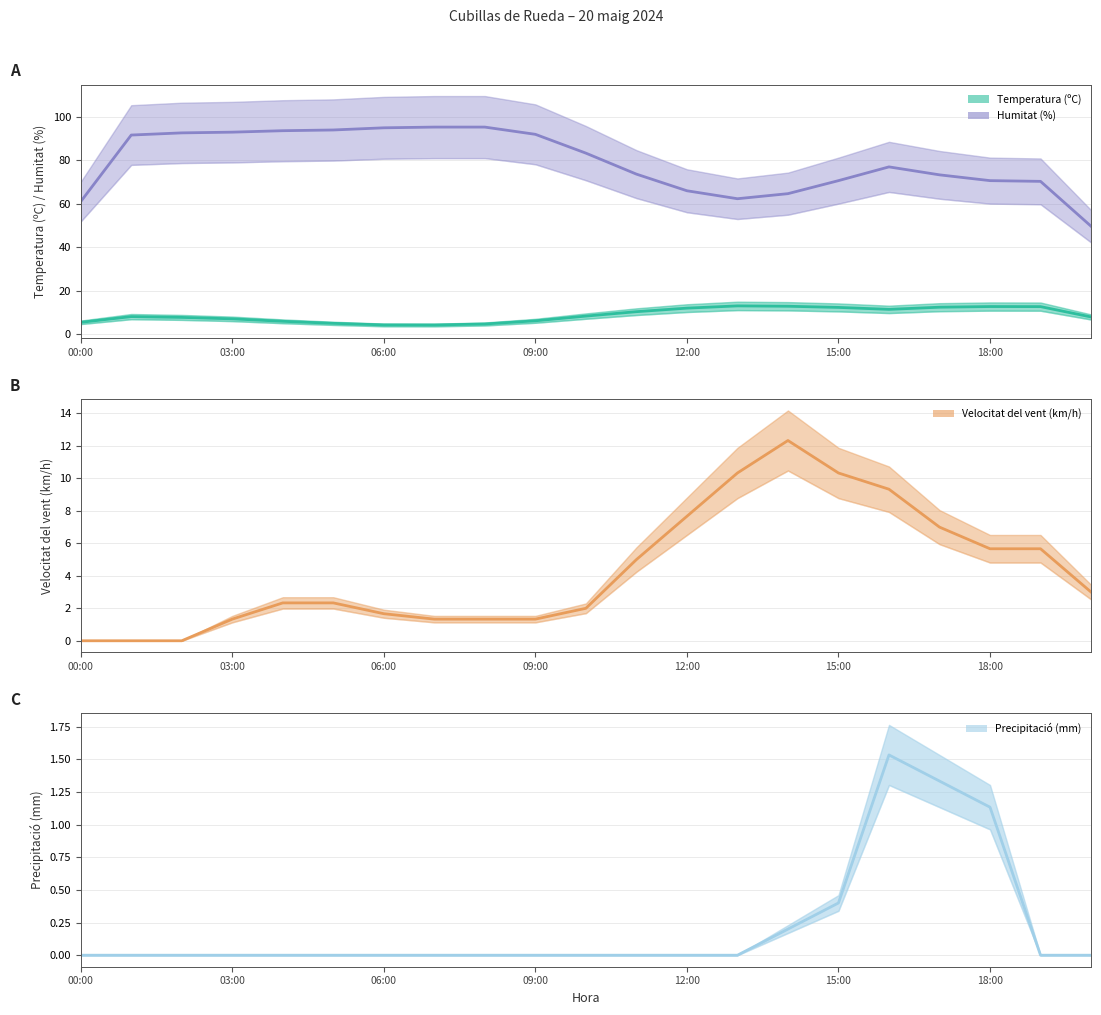

True or false: Velocitat del vent (km/h) and Humitat (%) cross at least once.

False